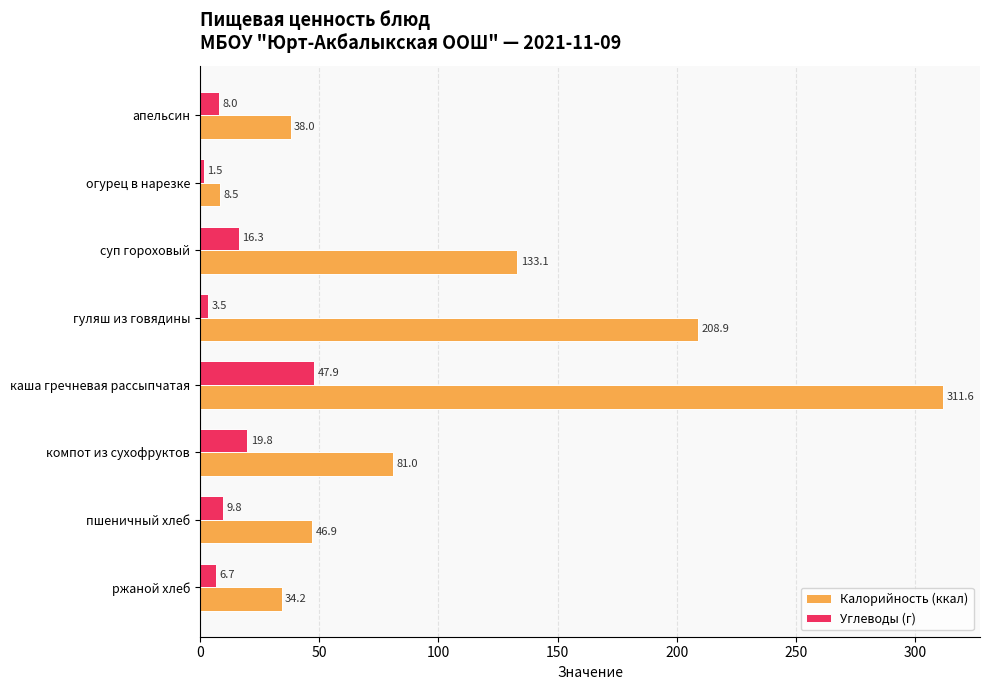

At which label does Калорийность (ккал) reach its minimum?

огурец в нарезке